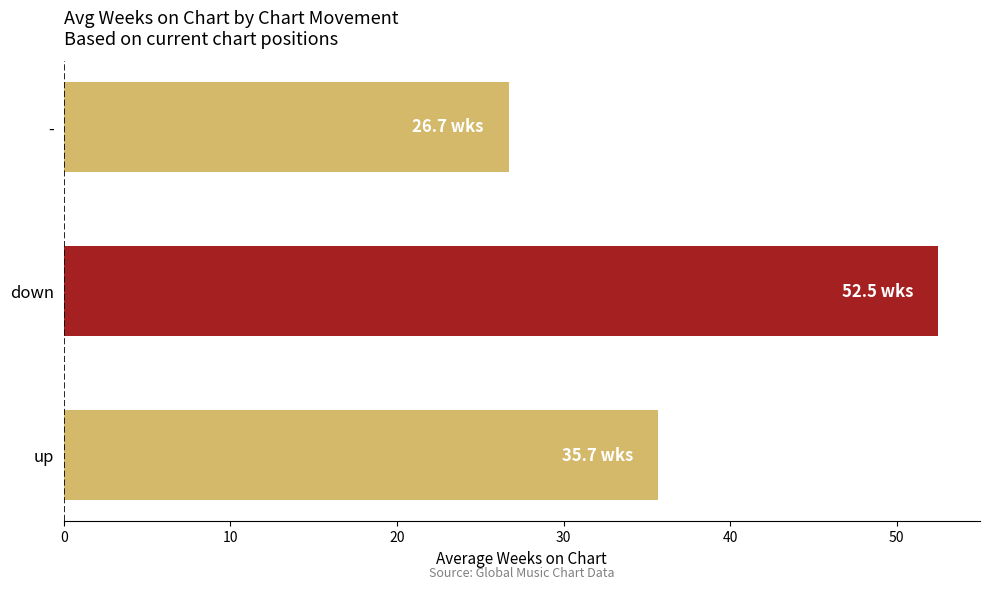

Is it true that the value at down is 88.1?

False